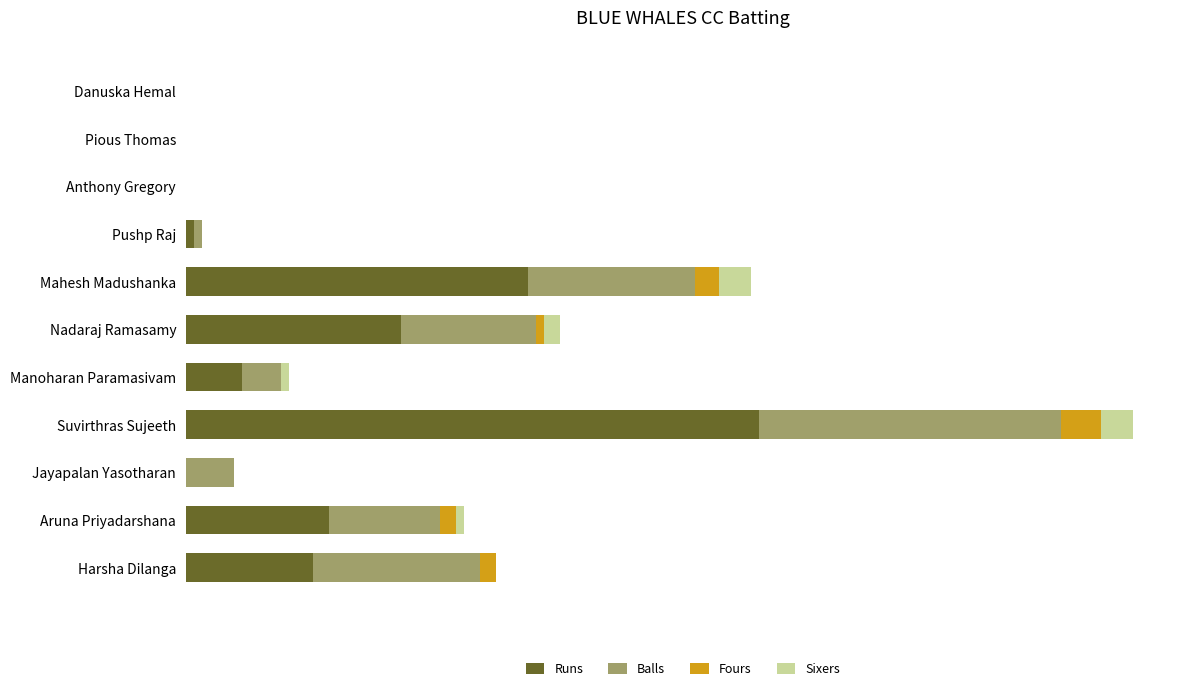

What position from the left is Mahesh Madushanka?

7